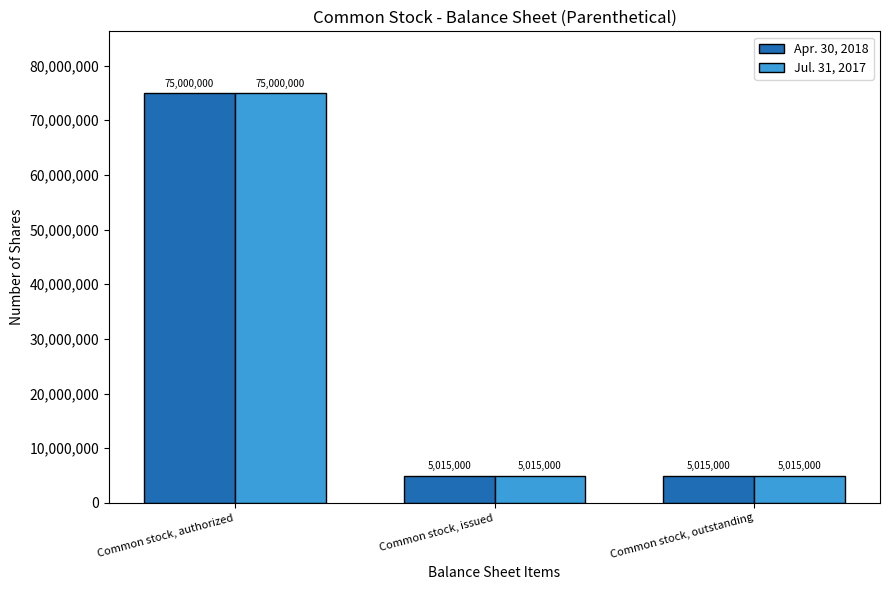

What is the approximate value of Jul. 31, 2017 at Common stock, authorized?

75000000